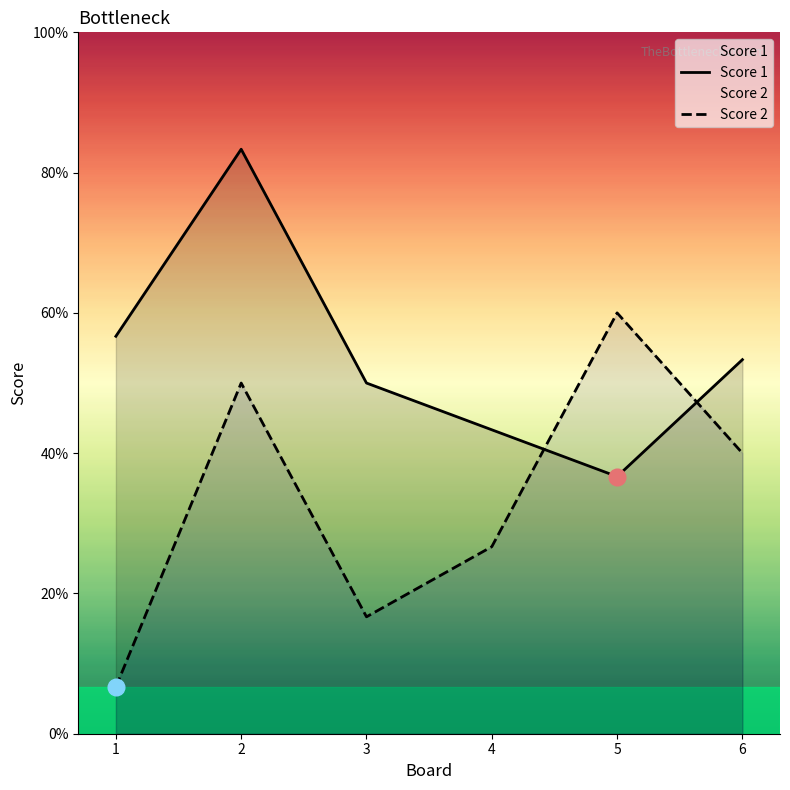

Where is the first local minimum for Score 2?

3